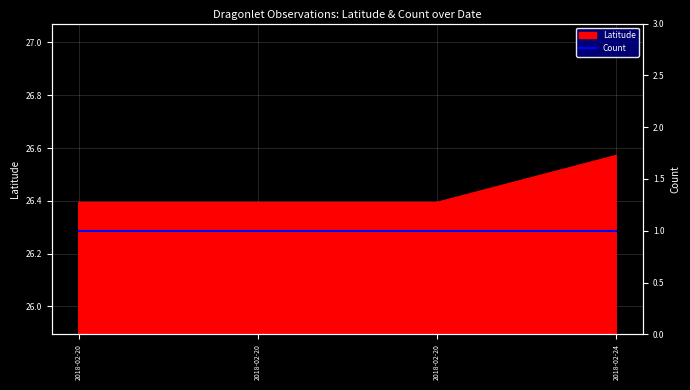

What is the sum of the values at 2018-02-20 and 2018-02-24?

53.0